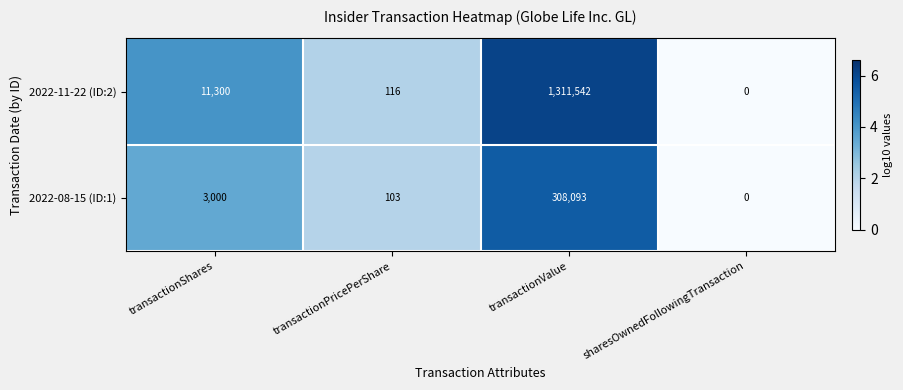

What is the difference between the 2022-11-22 (ID:2) values at transactionValue and sharesOwnedFollowingTransaction?

1311542